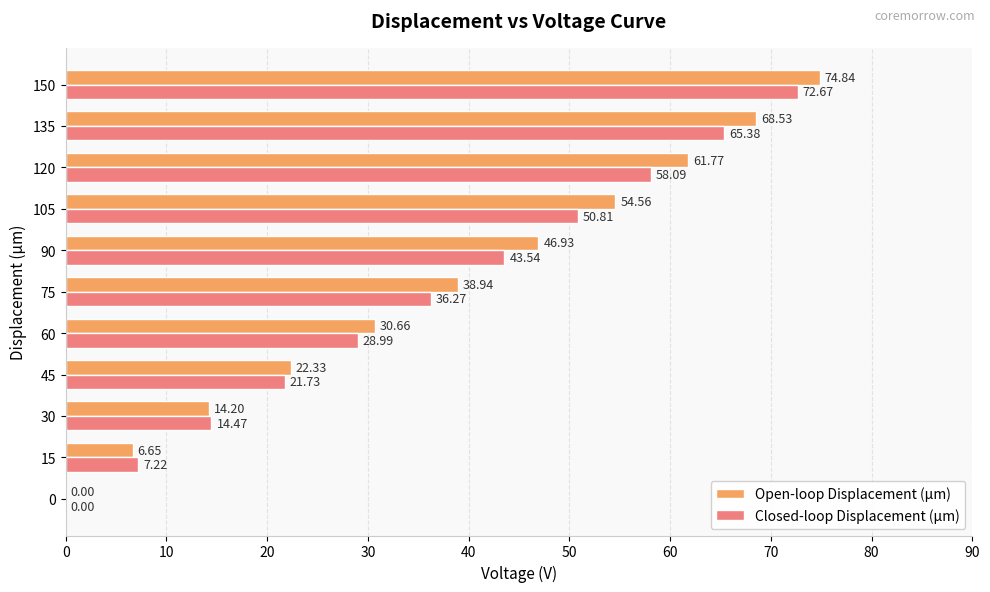

Which series changed the most between 0 and 60?

Open-loop Displacement (µm)